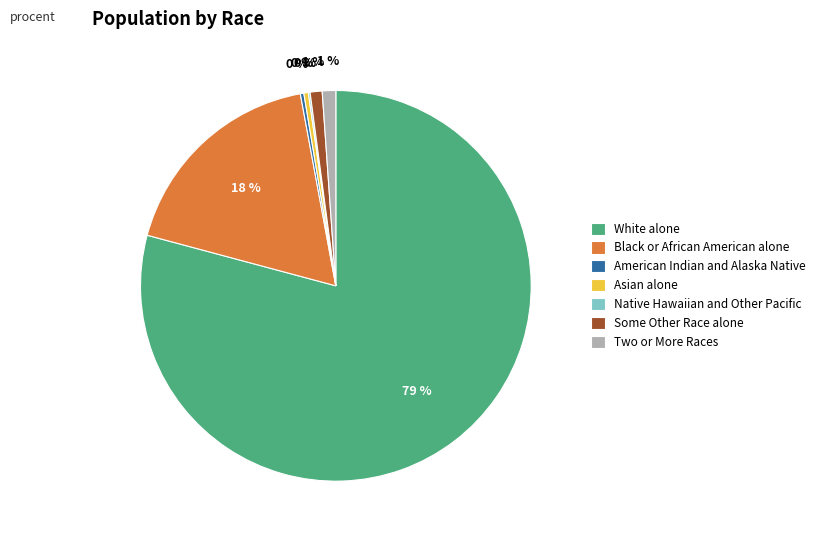

To the nearest percent, what is the average slice percentage?

14%